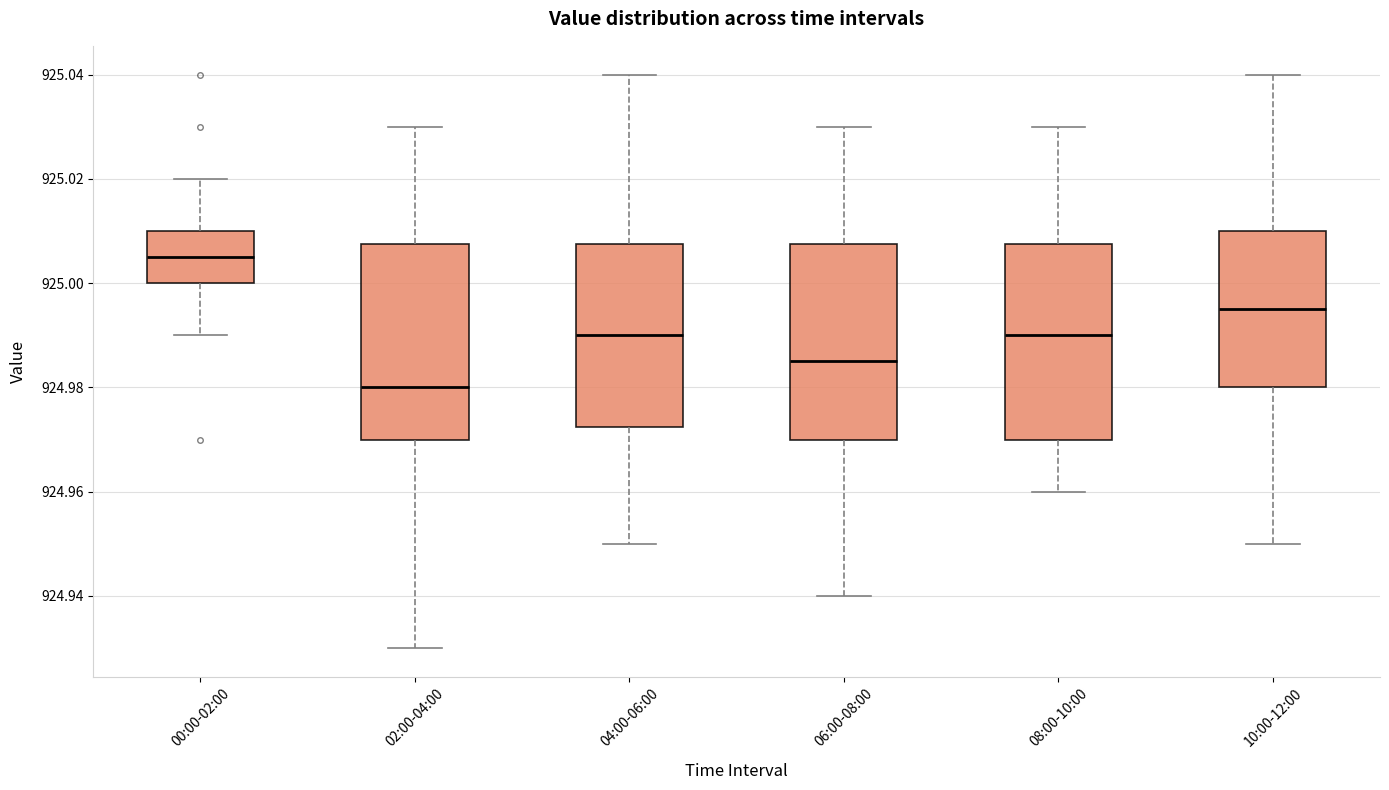

Reading left to right, read every box against the y-axis: the position of its median line, the range the box covers, and the ends of its whiskers. The values are not printed on the chart, so give them approximately, as read against the axis.

00:00-02:00: median 925.006, box 925.000 to 925.010, whiskers 924.990 to 925.020
02:00-04:00: median 924.980, box 924.970 to 925.008, whiskers 924.930 to 925.030
04:00-06:00: median 924.990, box 924.972 to 925.008, whiskers 924.950 to 925.040
06:00-08:00: median 924.986, box 924.970 to 925.008, whiskers 924.940 to 925.030
08:00-10:00: median 924.990, box 924.970 to 925.008, whiskers 924.960 to 925.030
10:00-12:00: median 924.996, box 924.980 to 925.010, whiskers 924.950 to 925.040